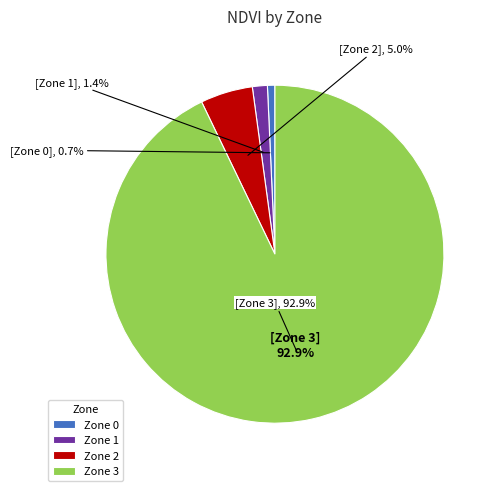

Is it true that 3 is 93% of the pie?

True